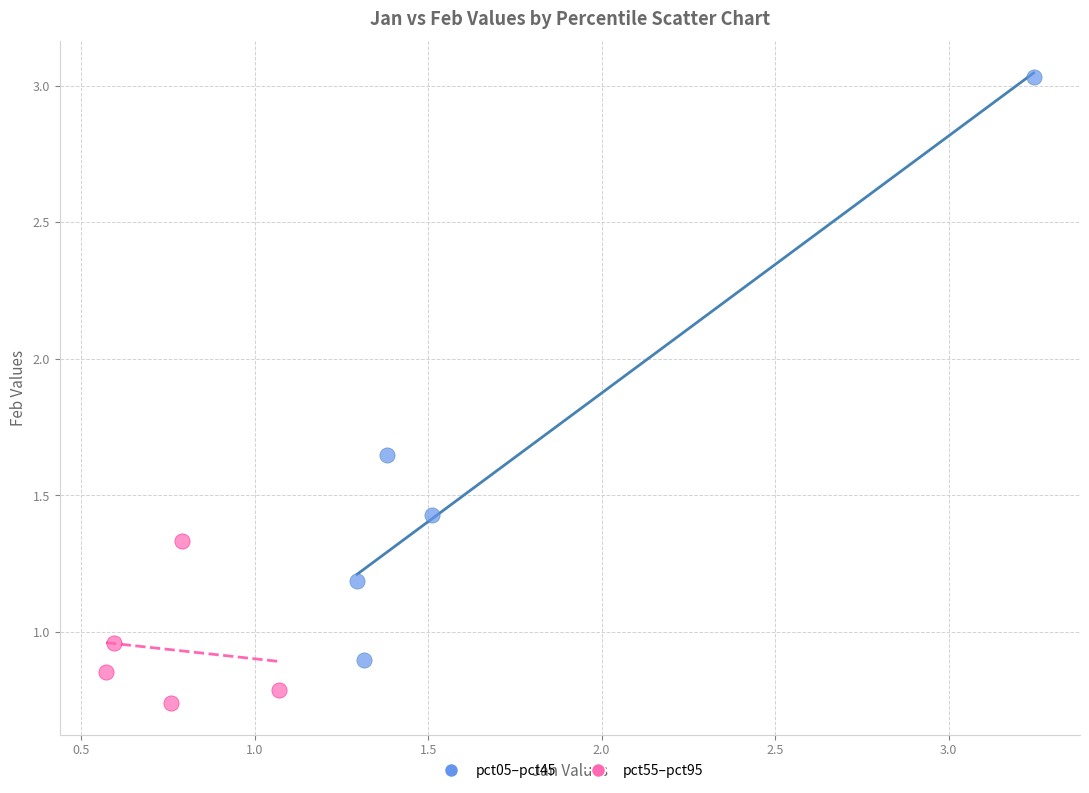

What are all the series names shown in the legend?

pct05–pct45, pct55–pct95